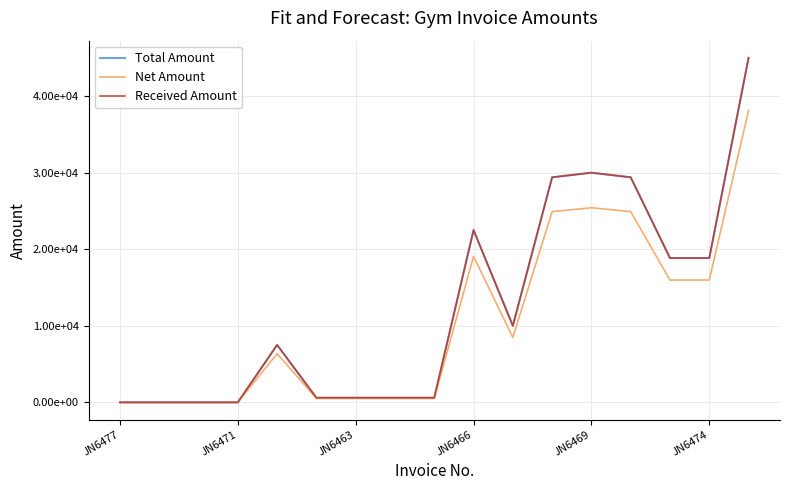

Does the chart display data point markers on the line(s)?

No